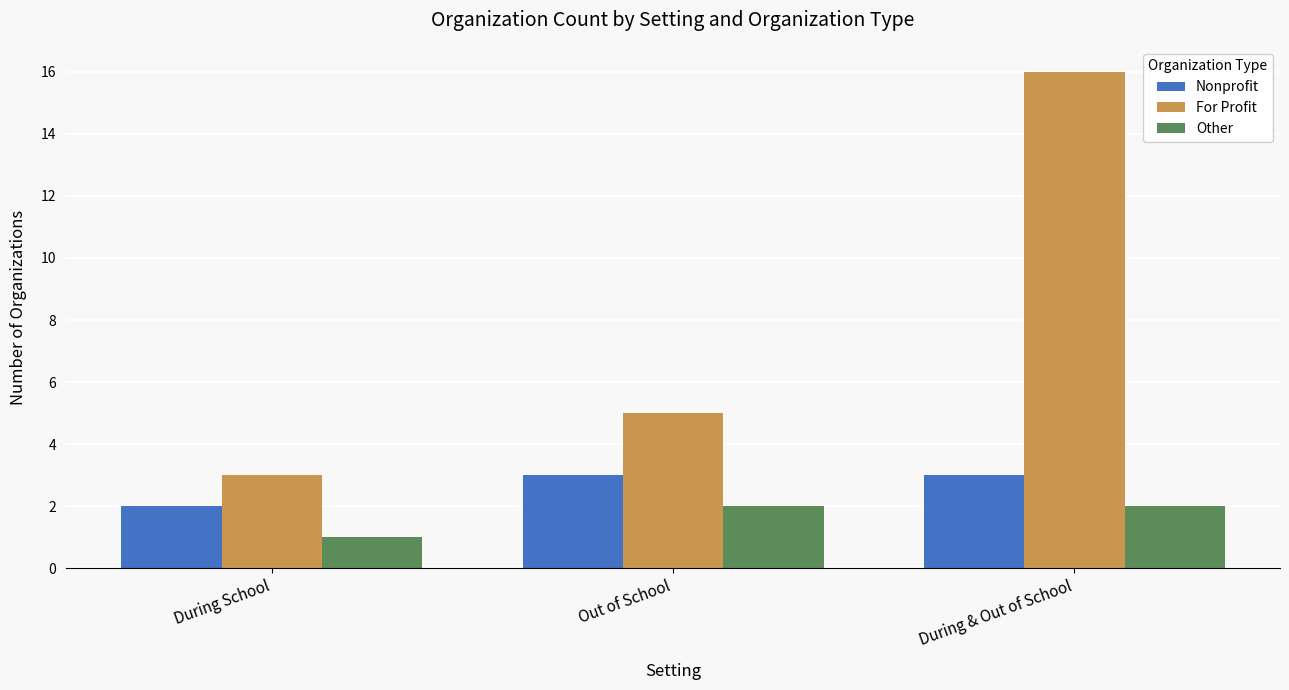

What position from the right is Out of School?

2